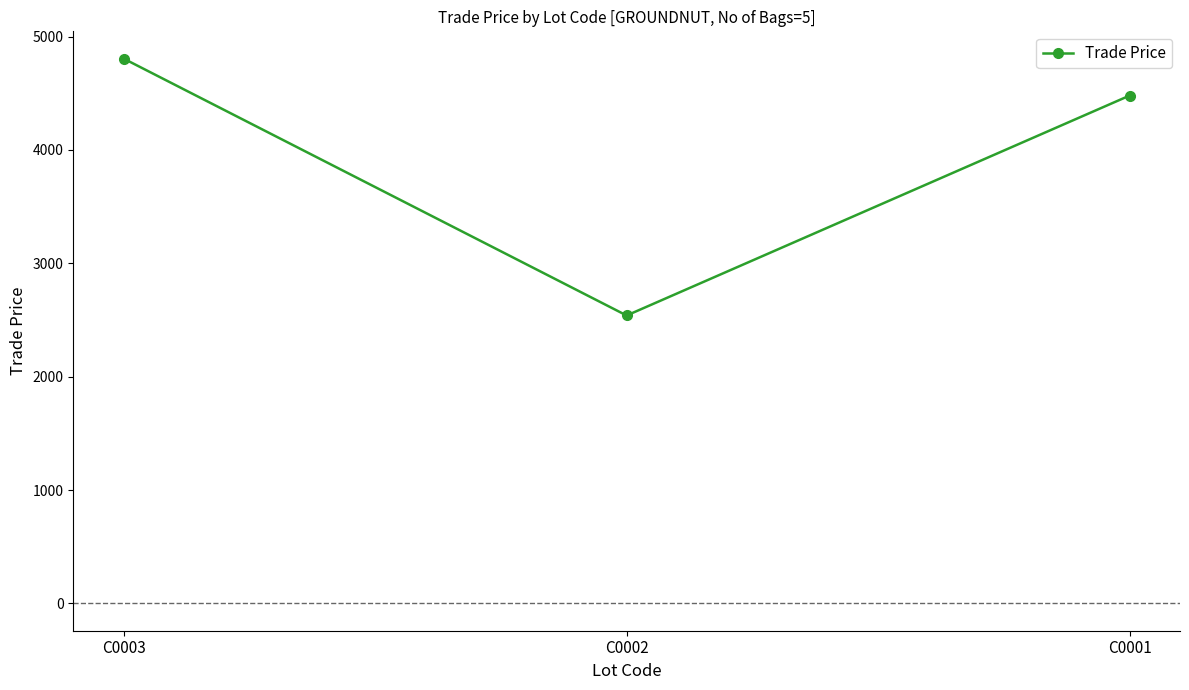

What is the value of the 3rd point from the left?

4480.0